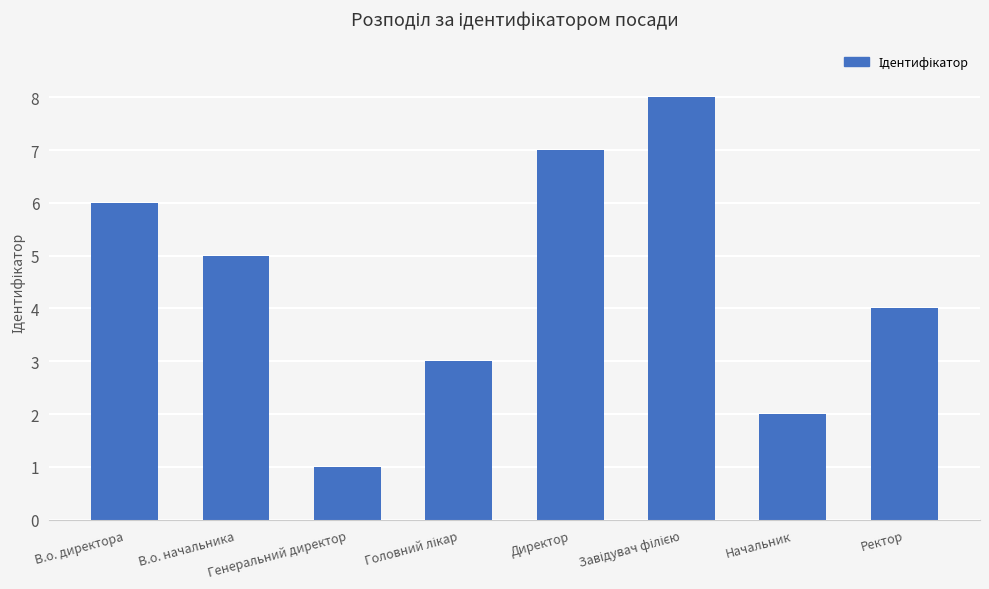

Is it true that the value at Ректор is 4?

True